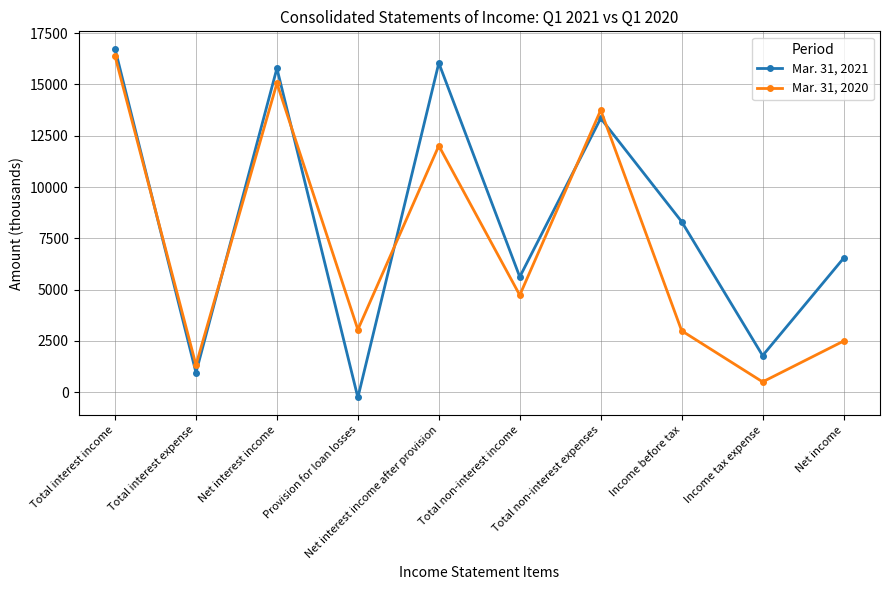

What is the difference between the maximum and second lowest values in the Mar. 31, 2020 series?

15062